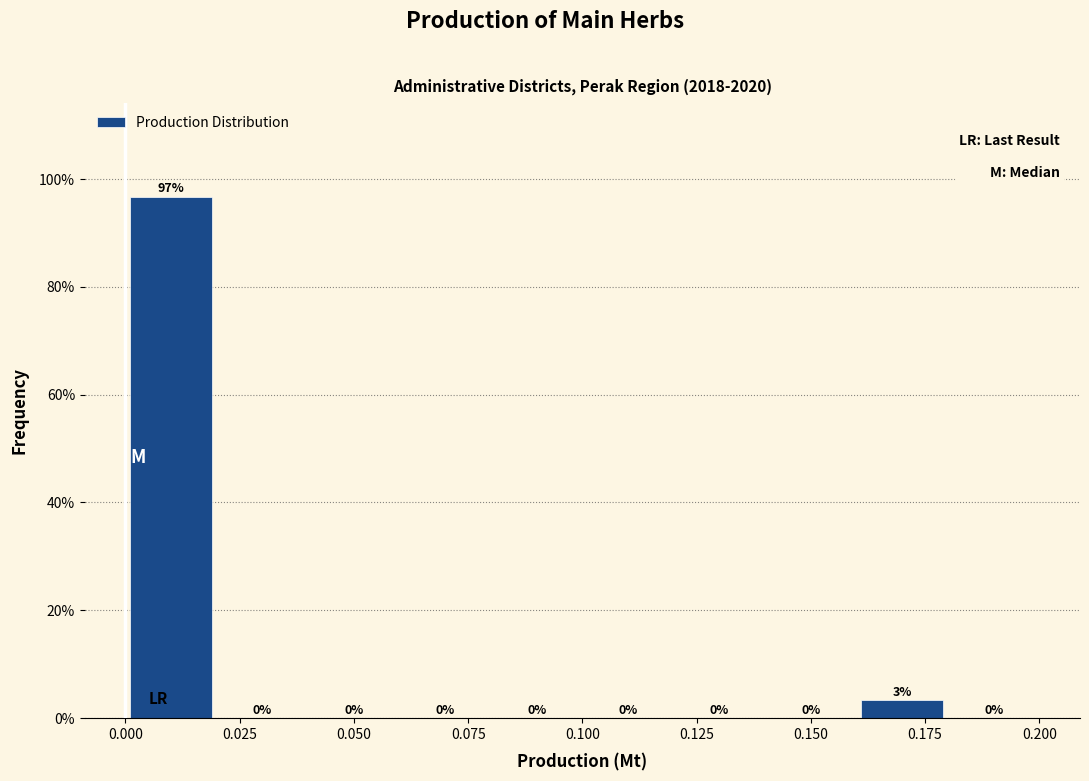

Which range on the x-axis has the tallest bar?

0.00 to 0.02